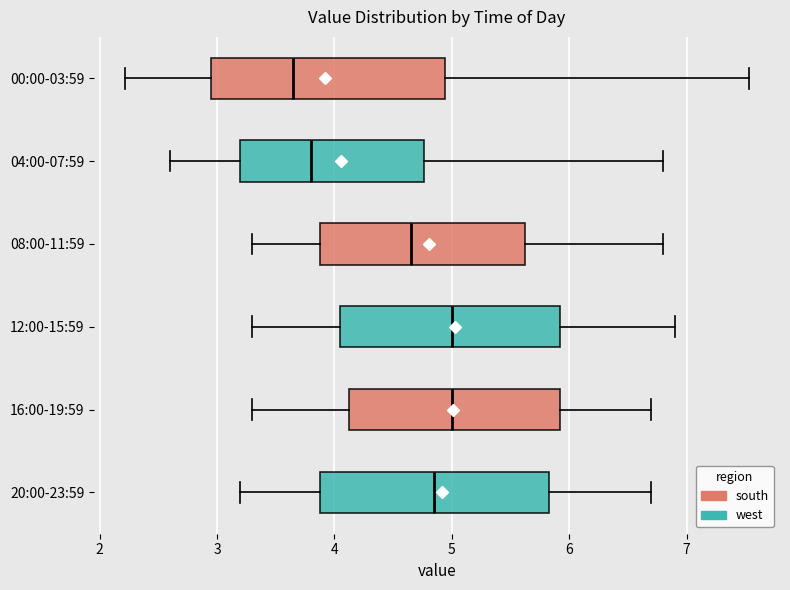

Where does the right whisker of the box for 00:00-03:59 end on the x-axis? The values are not printed on the chart, so give them approximately, as read against the axis.

7.5